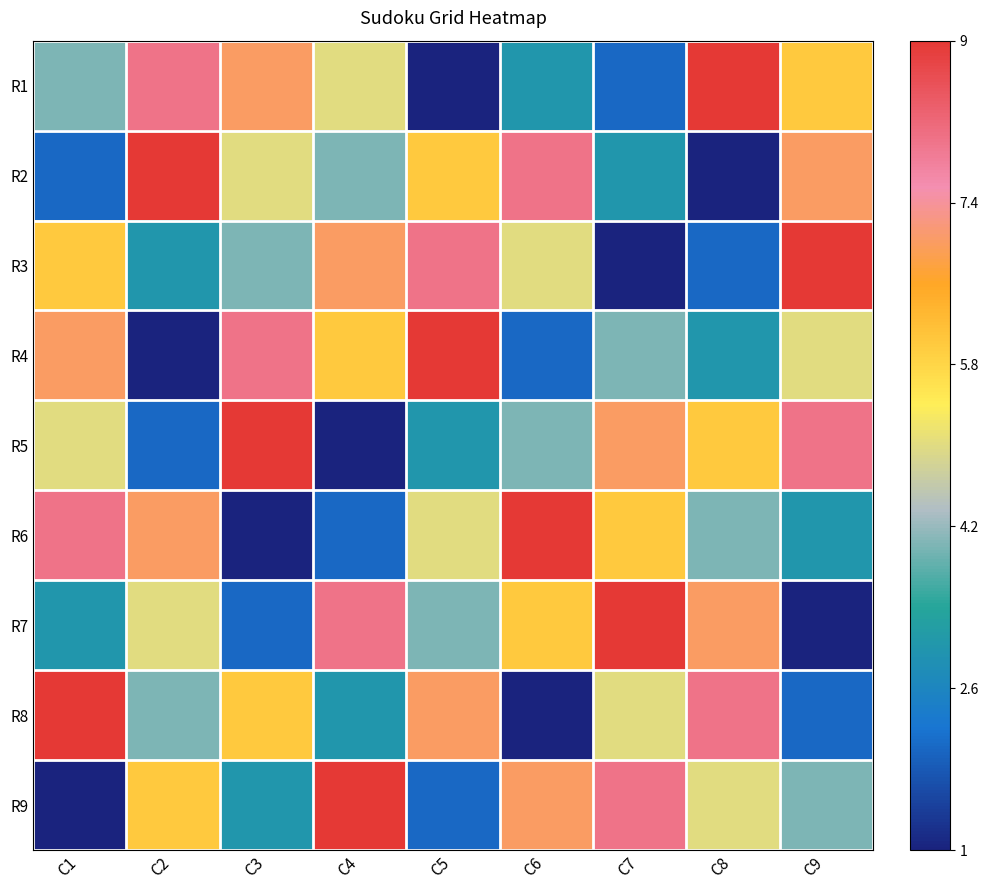

Which series has the largest range (max minus min)?

R1